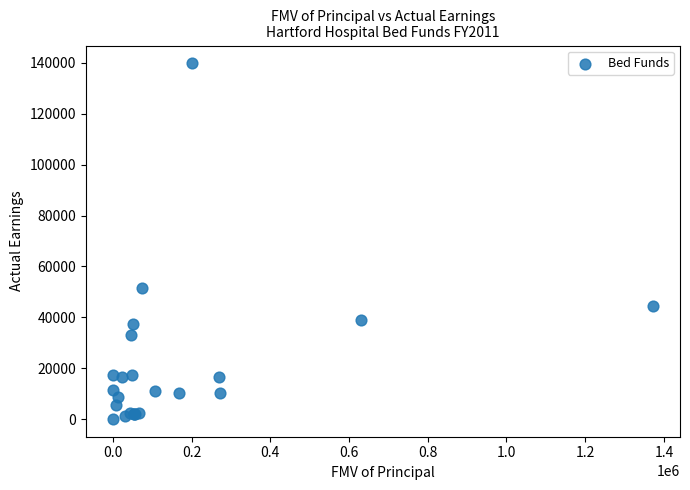

What Y value in the scatter plot is closest to 69955?

51368.7